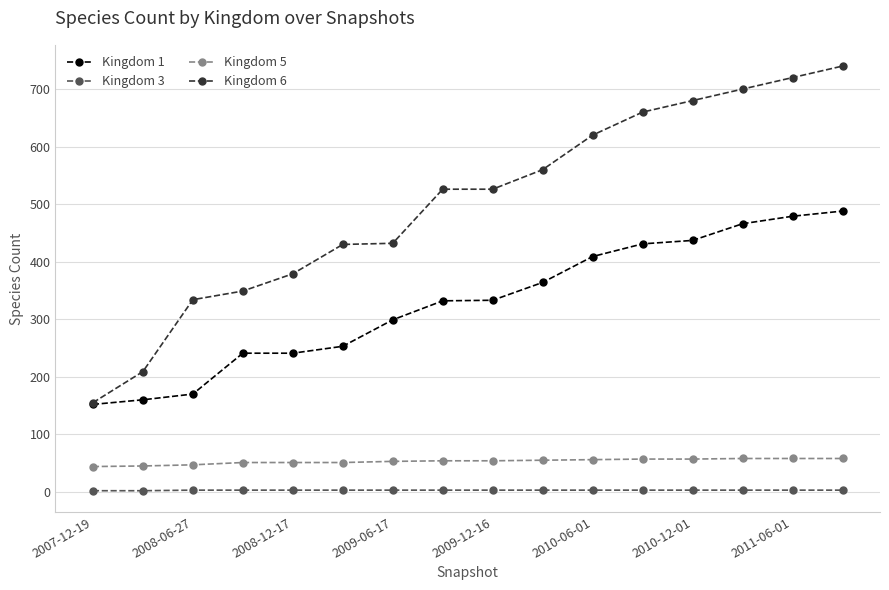

True or false: Kingdom 1 and Kingdom 5 intersect in this chart.

False